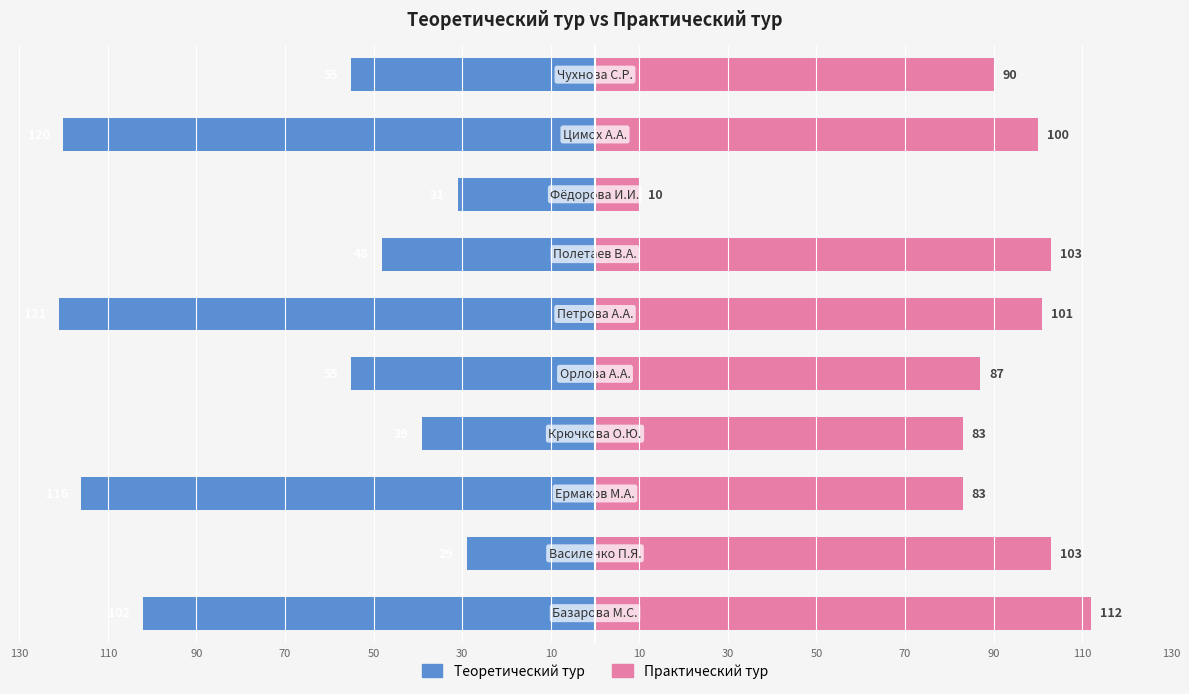

What is the difference between the maximum and second lowest values in the Практический тур series?

29